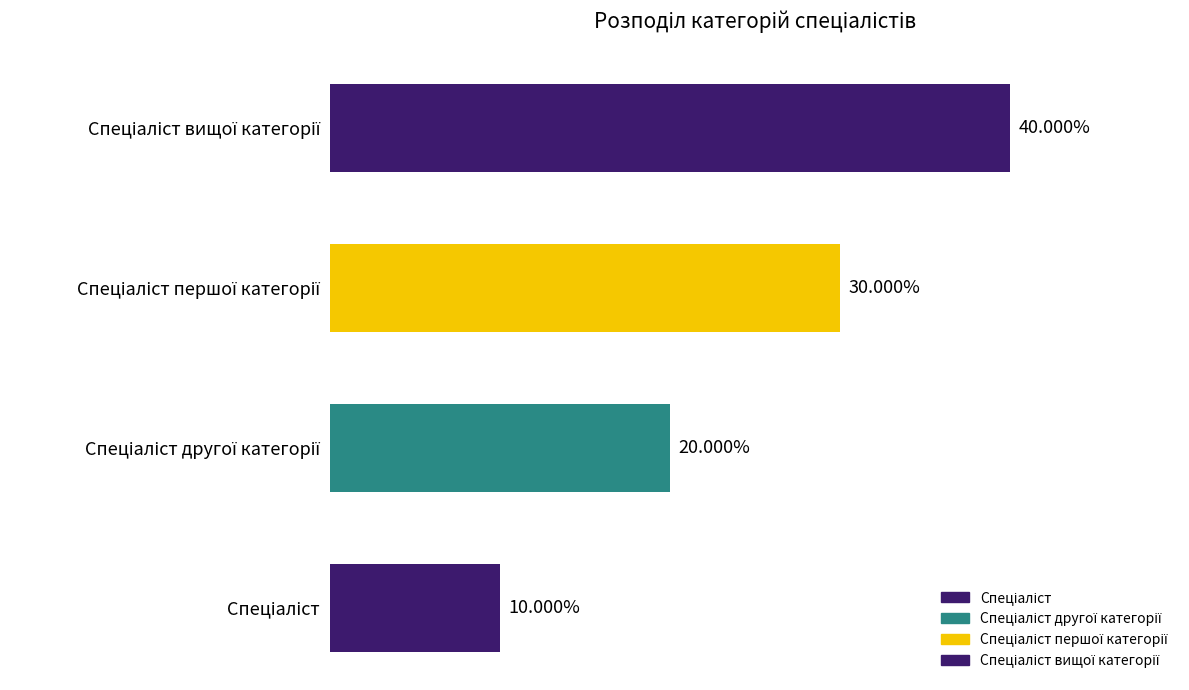

Are the bars horizontal?

Yes